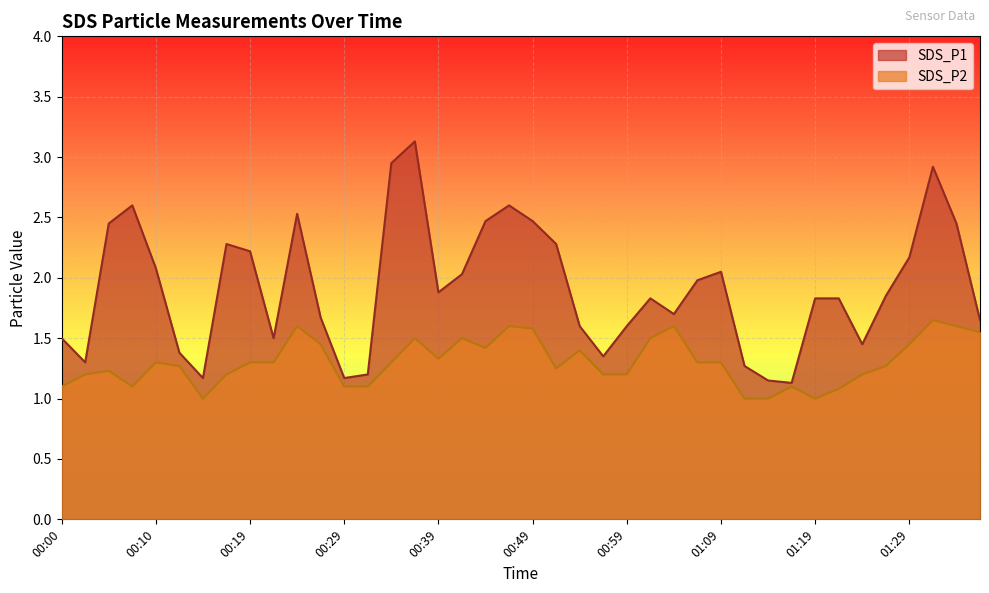

What is the label of the 3rd point from the right?

01:31